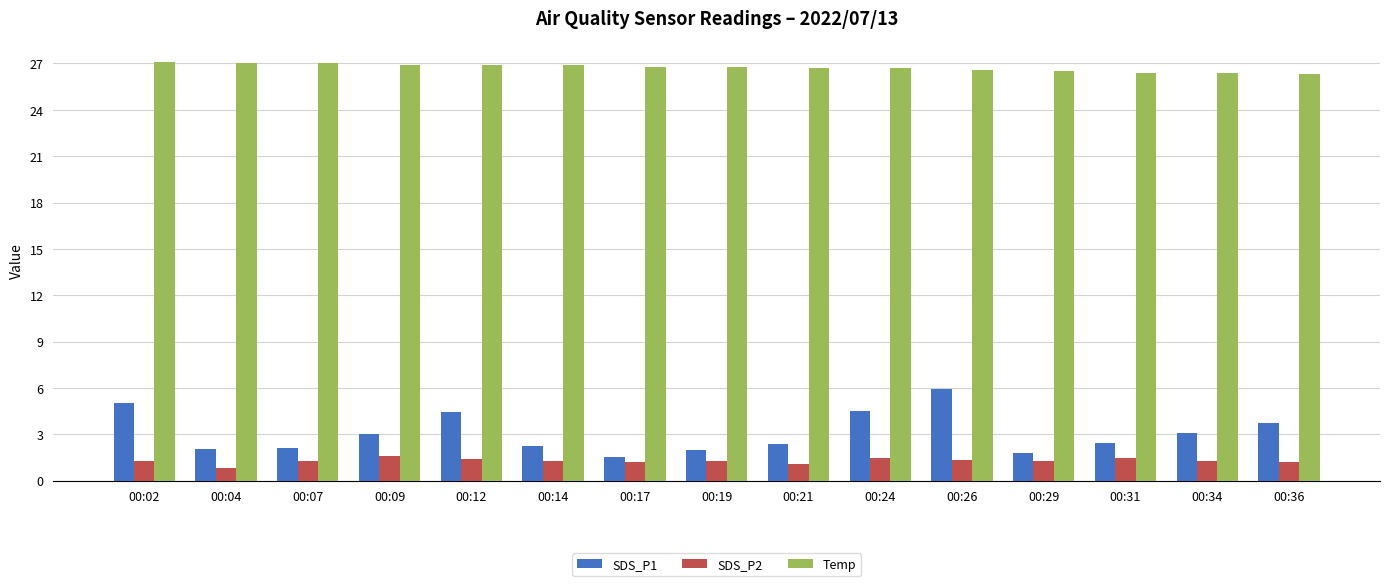

The Temp series shows 26.9 at 00:09. True or false?

True